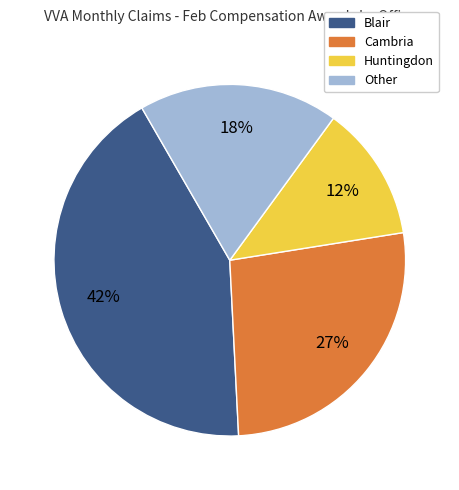

To the nearest percent, what is the average slice percentage?

25%